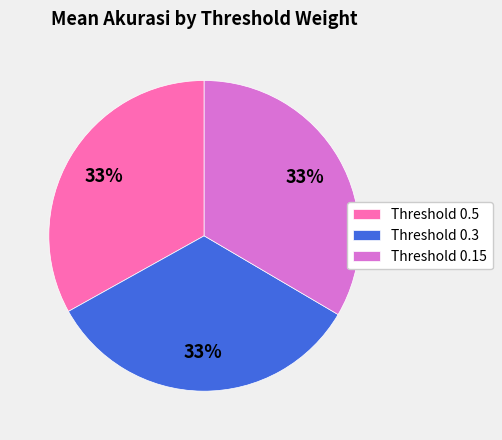

What percentage is the Threshold 0.5 slice, to the nearest percent?

33%